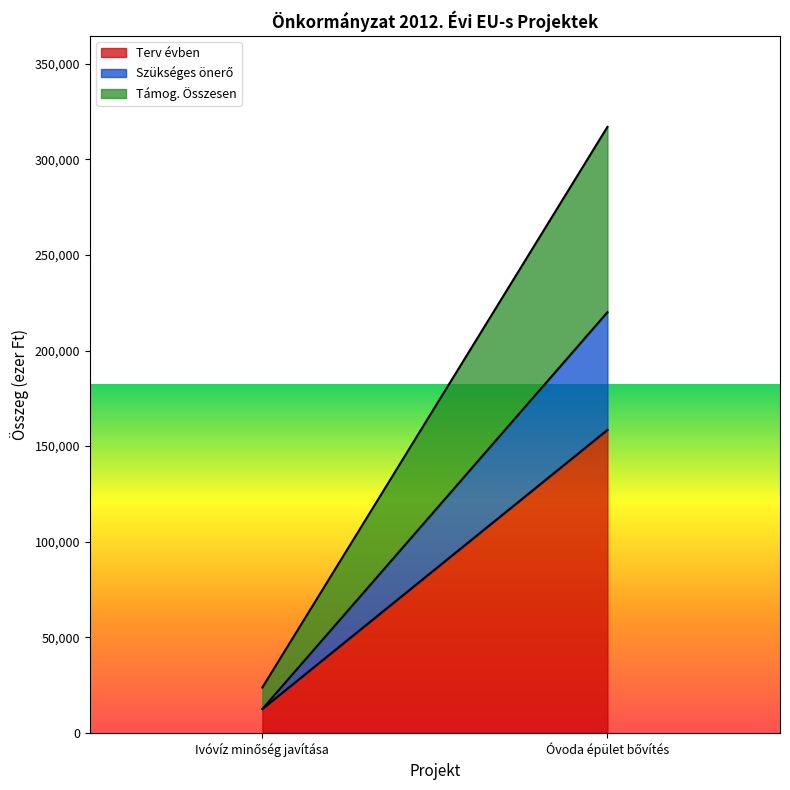

Rank the series by their maximum value, from lowest to highest.

Szükséges önerő, Támog. Összesen, Terv évben